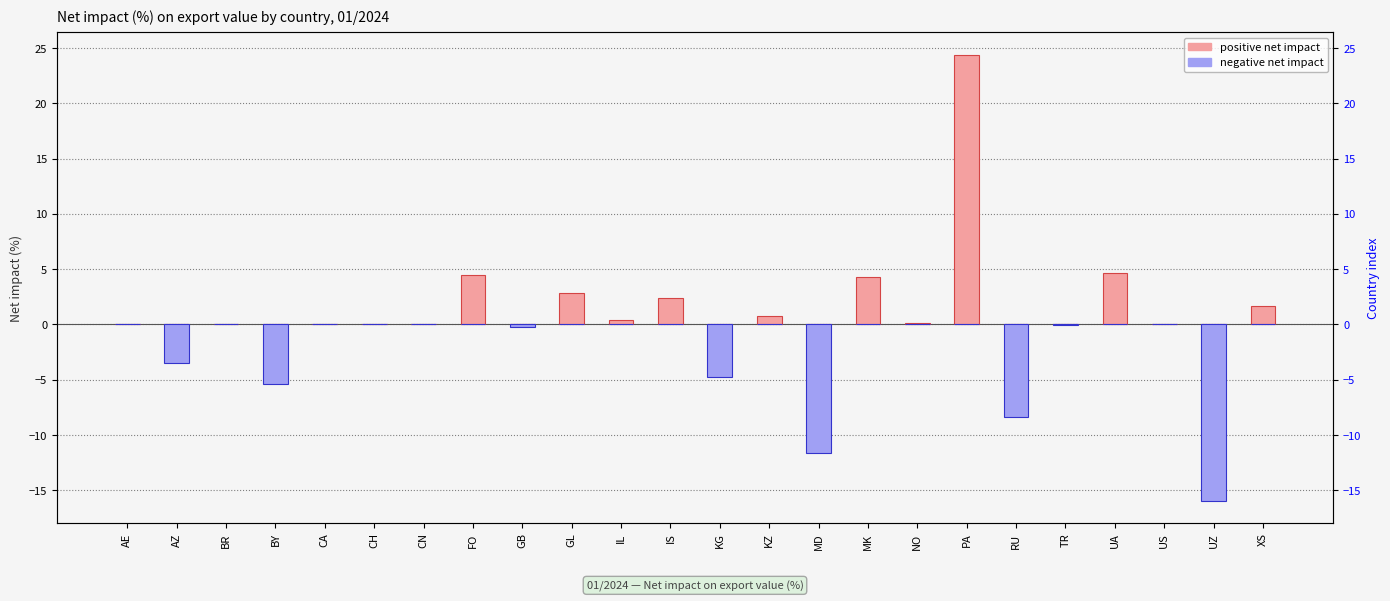

The positive net impact series shows 0.0 at CH. True or false?

False